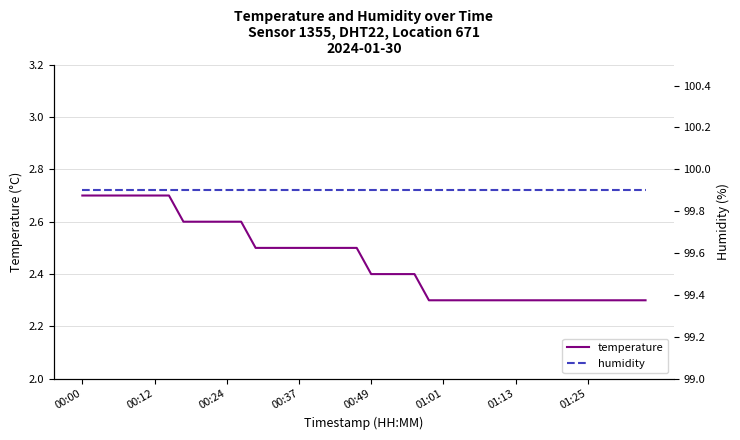

What is the maximum value for temperature?

2.7